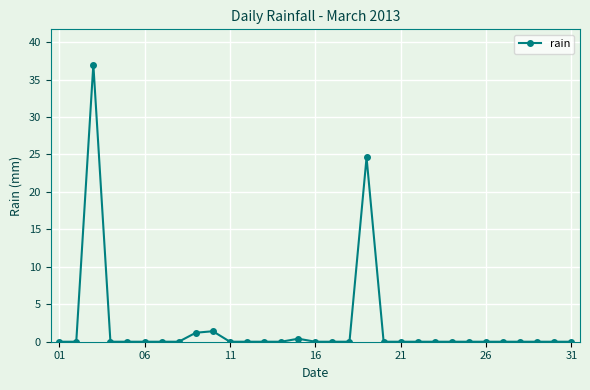

True or false: there are more than 0 points higher than both neighbors.

True